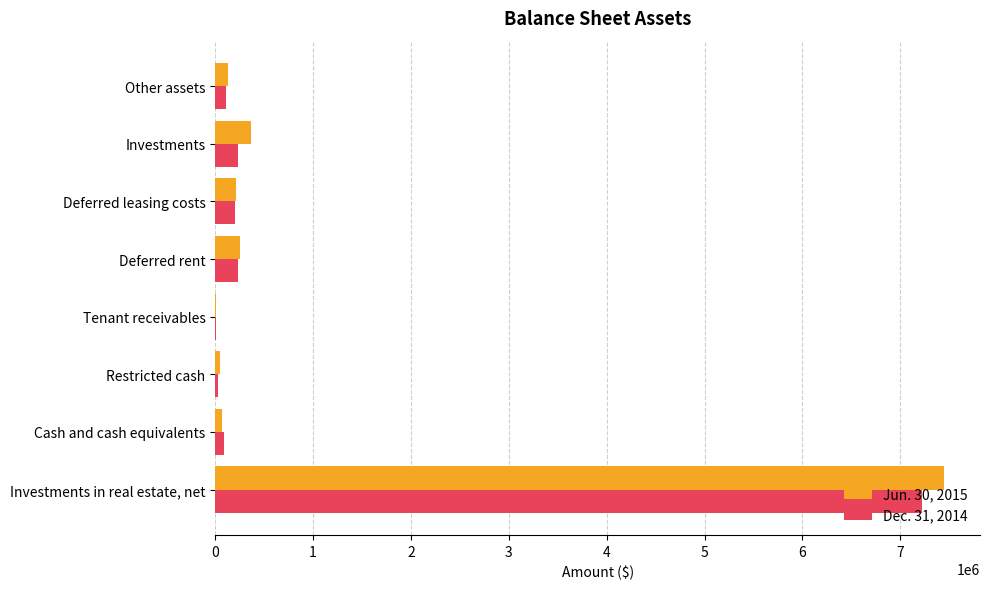

Which category has the highest value in the Jun. 30, 2015 series?

Investments in real estate, net